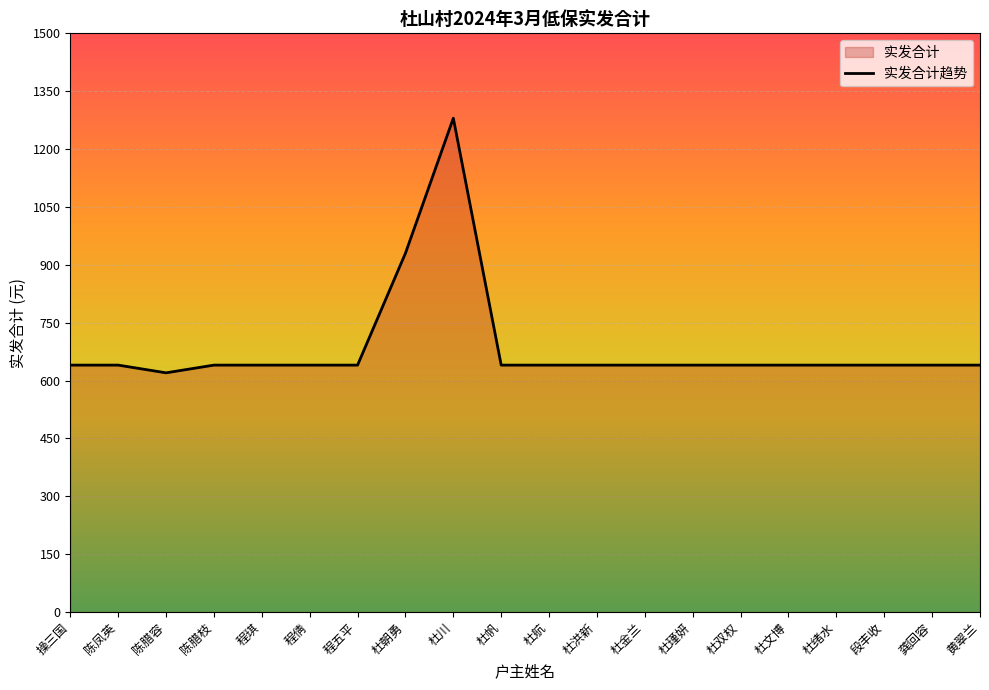

List the labels in order of value, largest first.

杜川, 杜朝勇, 操三国, 陈凤英, 陈腊枝, 程琪, 程倩, 程五平, 杜帆, 杜航, 杜洪新, 杜金兰, 杜瑾妍, 杜双权, 杜文博, 杜绪水, 段丰收, 龚回容, 黄翠兰, 陈腊容